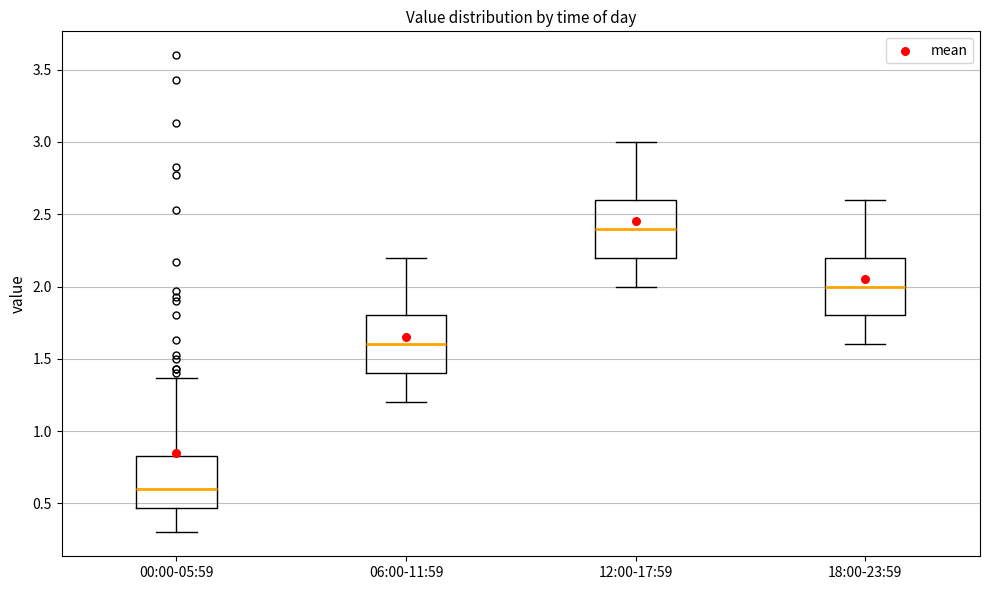

Reading left to right, transcribe this box plot: for each box, give where its median line is, the range the box spans, and where its two whiskers end, as read against the y-axis. The values are not printed on the chart, so give them approximately, as read against the axis.

00:00-05:59: median 0.60, box 0.45 to 0.85, whiskers 0.30 to 1.35
06:00-11:59: median 1.60, box 1.40 to 1.80, whiskers 1.20 to 2.20
12:00-17:59: median 2.40, box 2.20 to 2.60, whiskers 2.00 to 3.00
18:00-23:59: median 2.00, box 1.80 to 2.20, whiskers 1.60 to 2.60